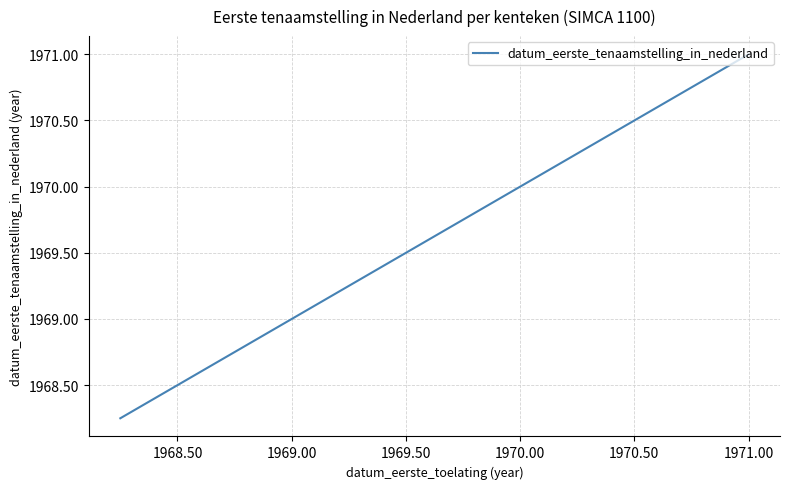

What is the sum of all values?

7879.2